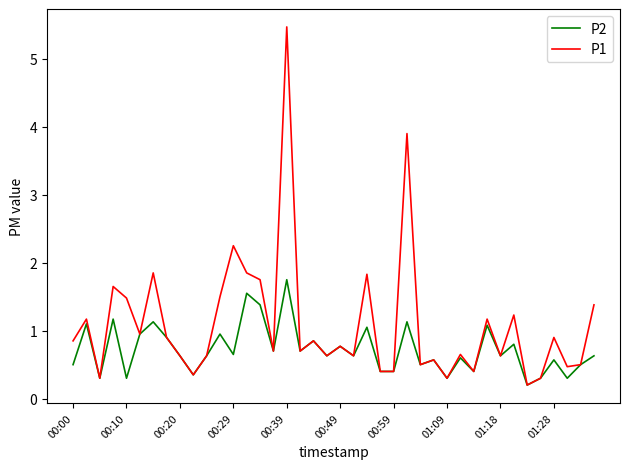

What is the maximum value for P2?

1.8